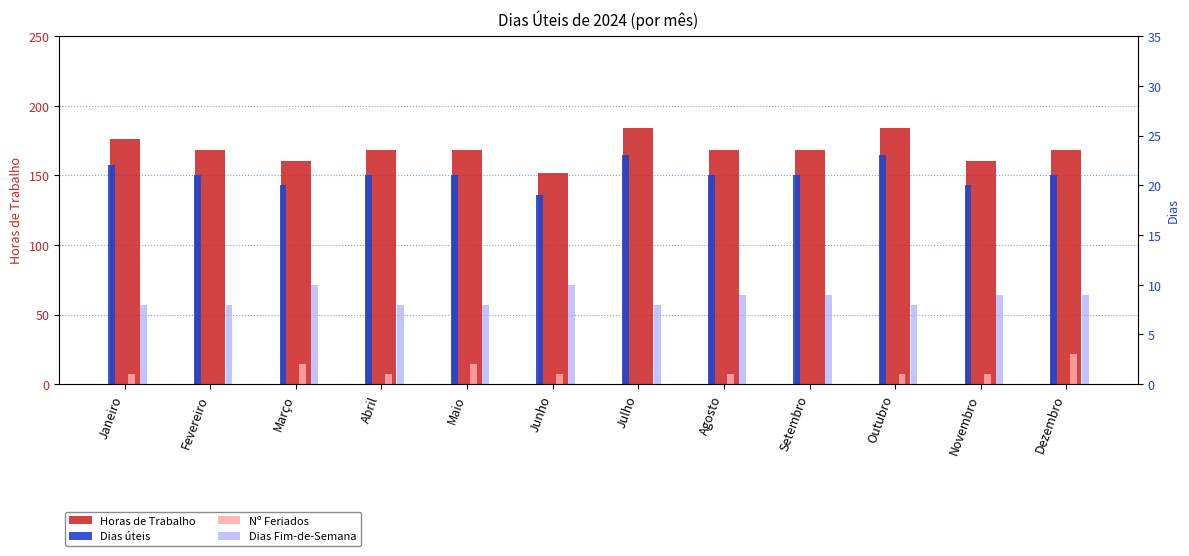

Between Março and Outubro, which series saw the biggest shift?

Horas de Trabalho